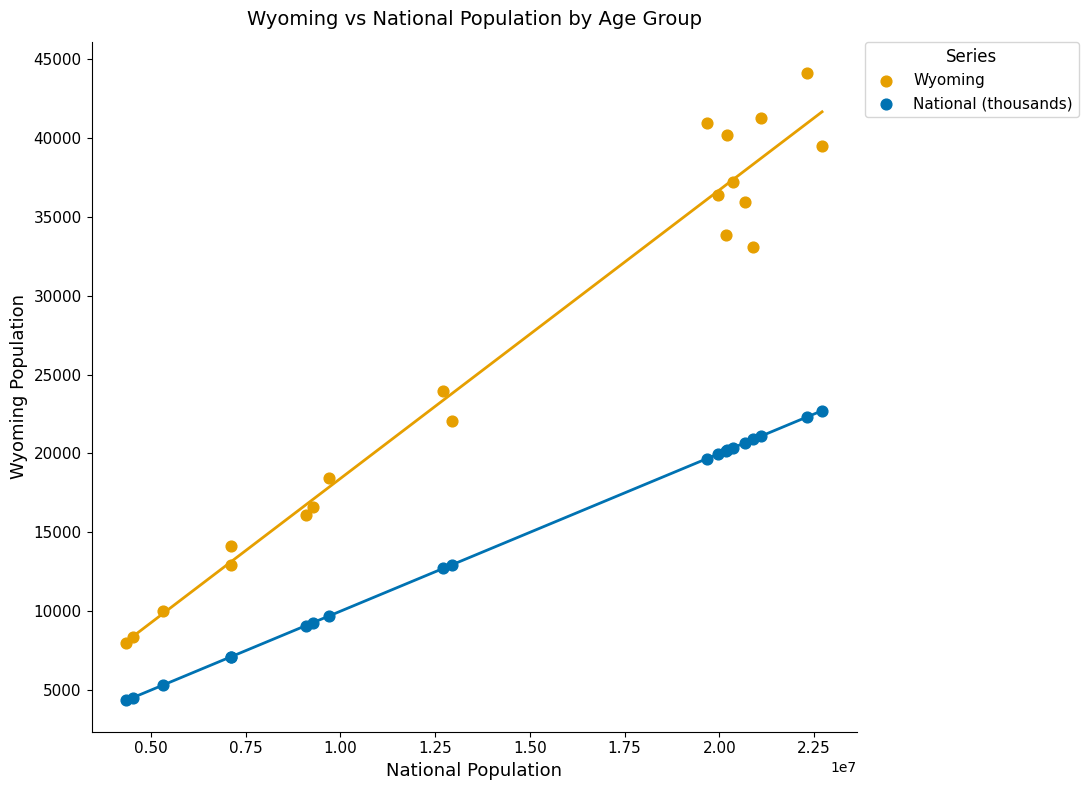

What are all the series names shown in the legend?

Wyoming, National (thousands)